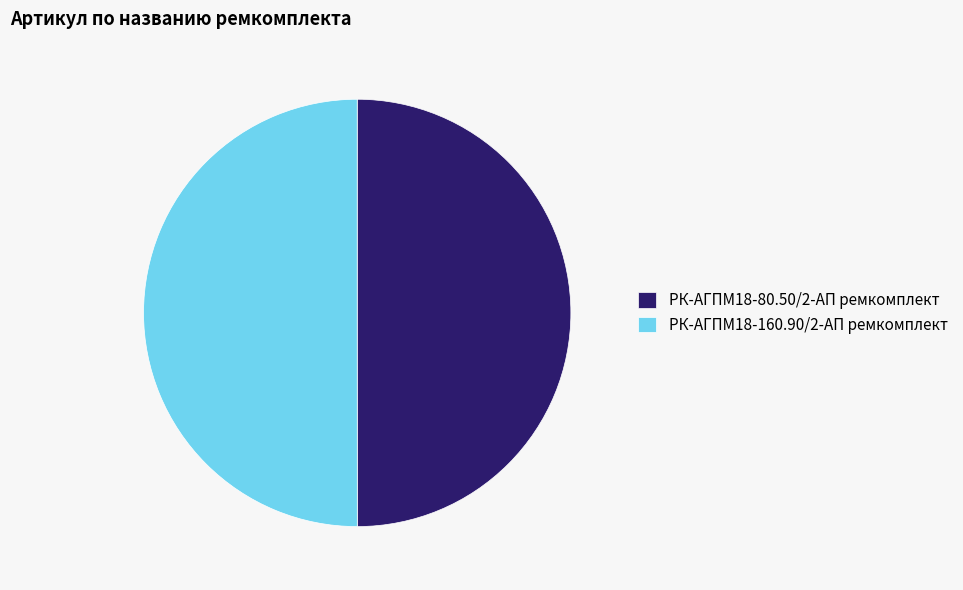

What is the ratio of the value at РК-АГПМ18-160.90/2-АП ремкомплект to the value at РК-АГПМ18-80.50/2-АП ремкомплект?

1.0